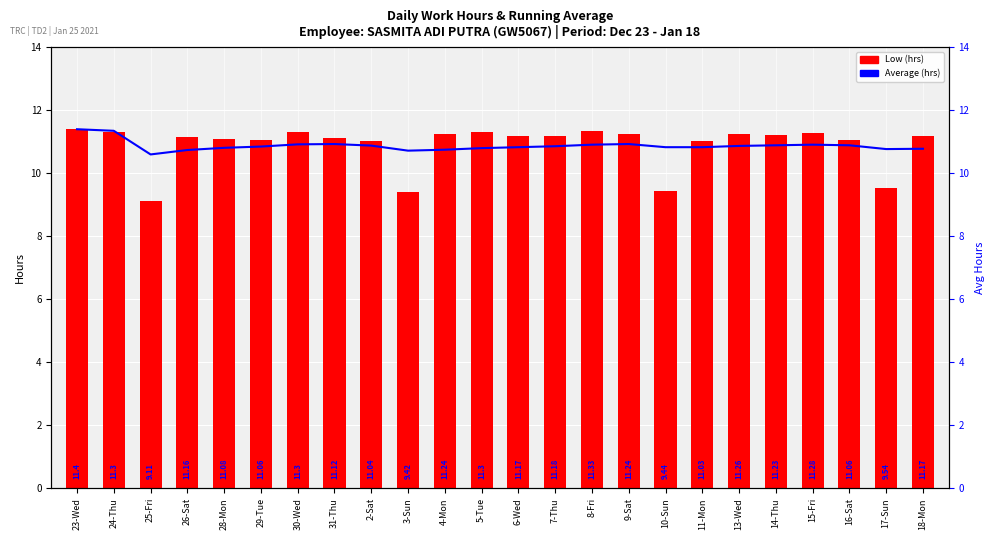

Read the Average (hrs) value at 14-Thu.

10.9